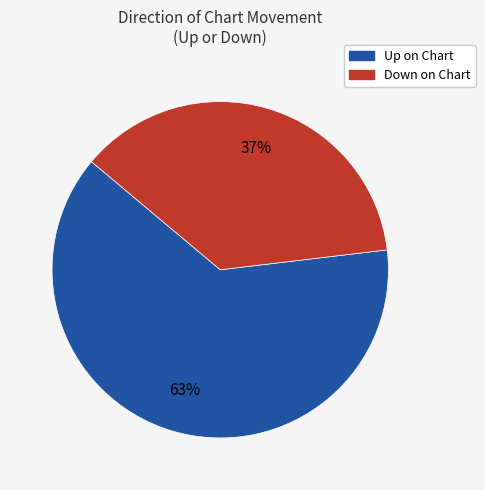

To the nearest percent, what is the difference between the largest and smallest slice percentages?

26%